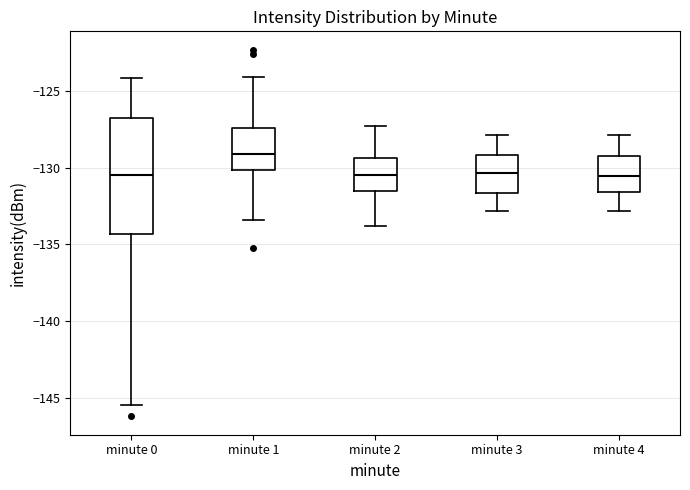

Which box is the tallest, from its lower edge to its upper edge?

minute 0